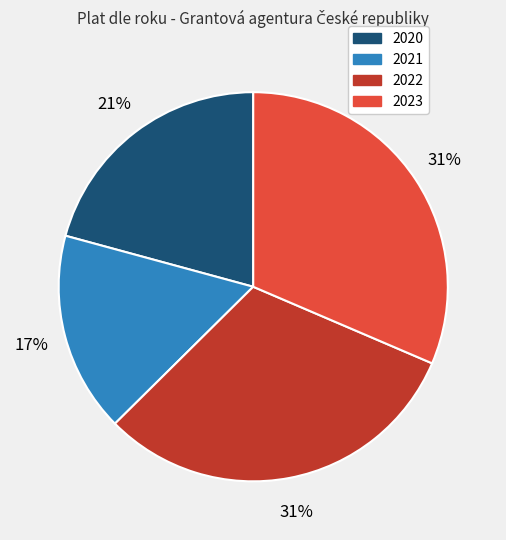

To the nearest percent, what is the average slice percentage?

25%